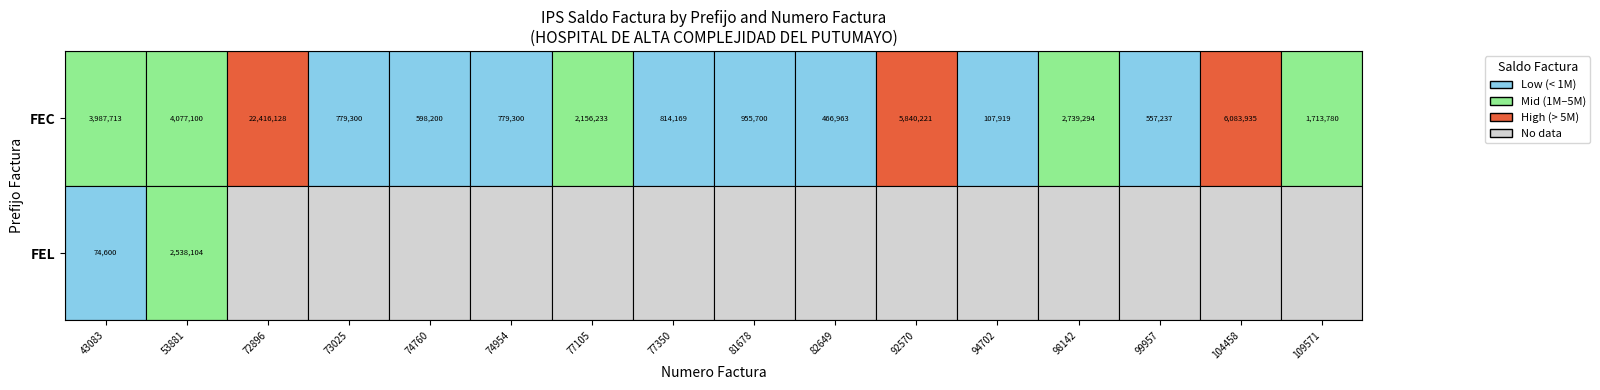

The value of FEC at 92570 is 10452280. True or false?

False